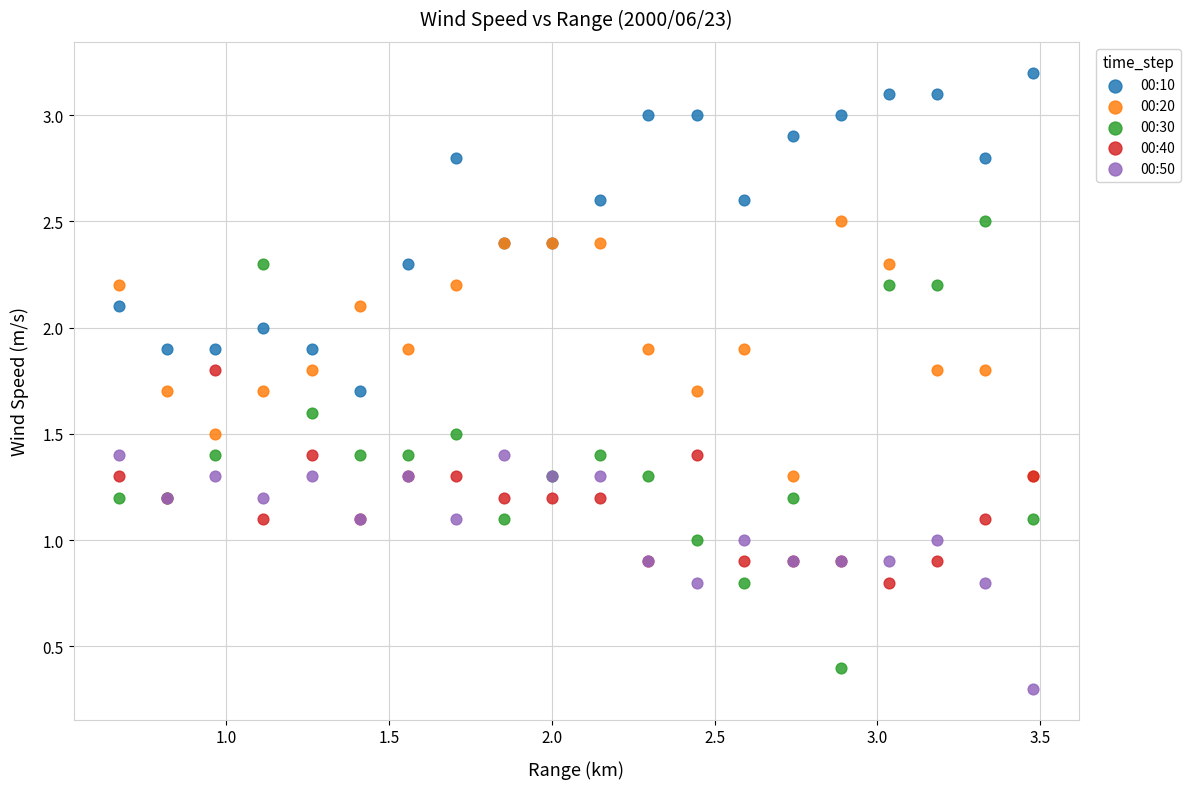

Which series has the largest Y range (max minus min)?

00:30